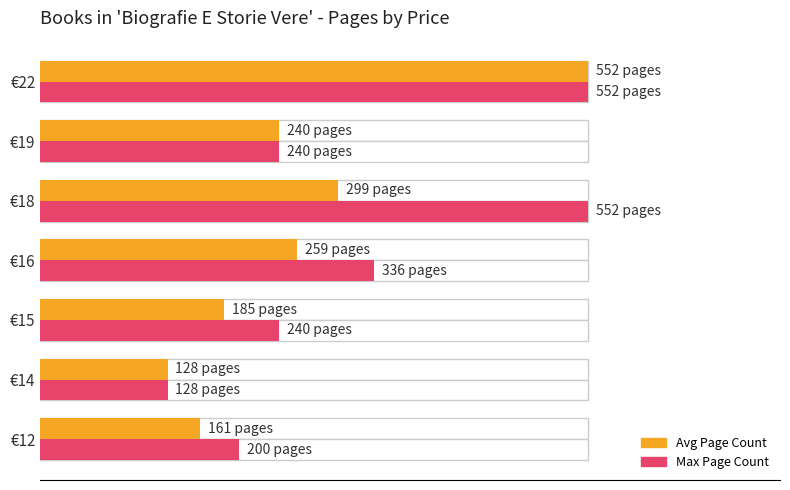

Between €18 and €16, which is larger?

€18